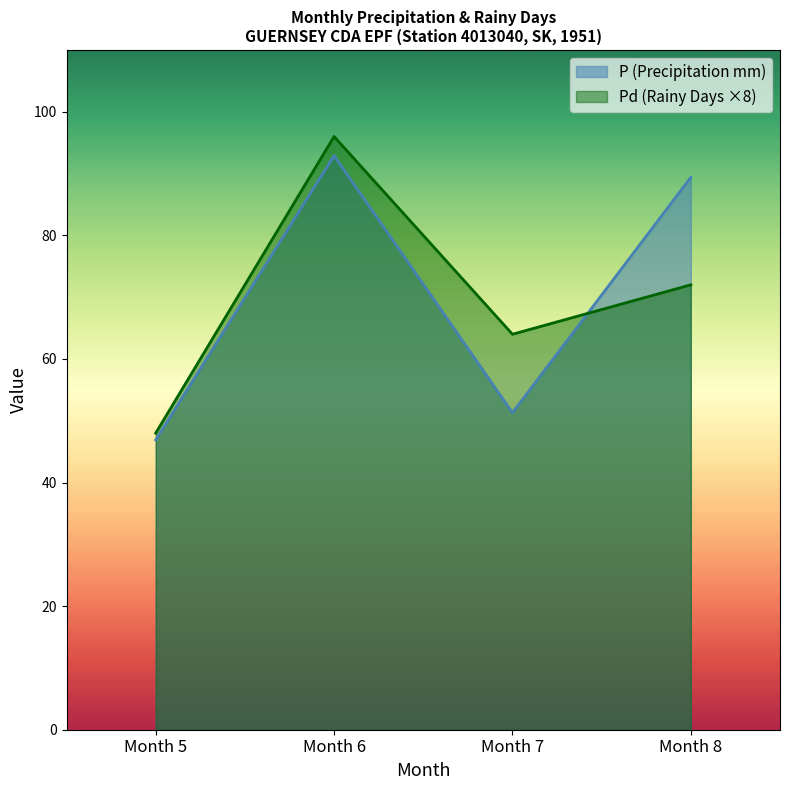

Which series has the largest total across all categories?

P